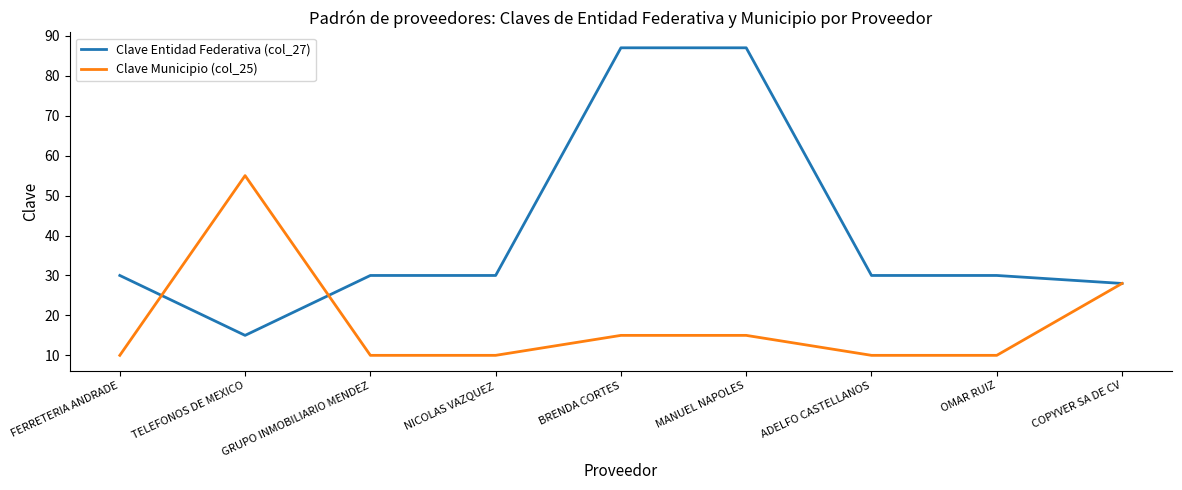

Is the value of Clave Municipio (col_25) at OMAR RUIZ greater than the value of Clave Entidad Federativa (col_27) at FERRETERIA ANDRADE?

No